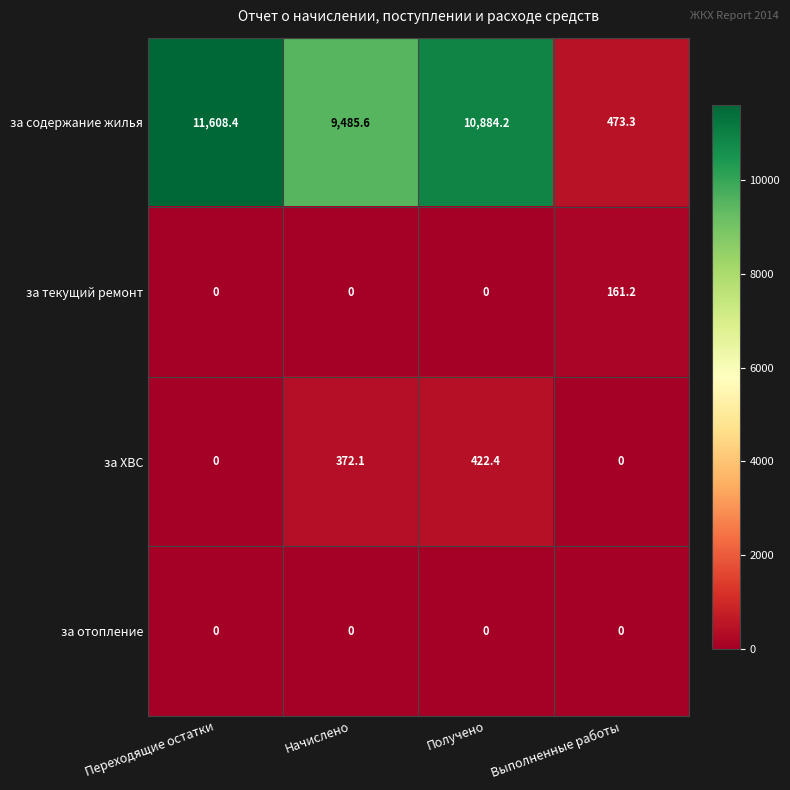

Count the number of categories in the chart.

4